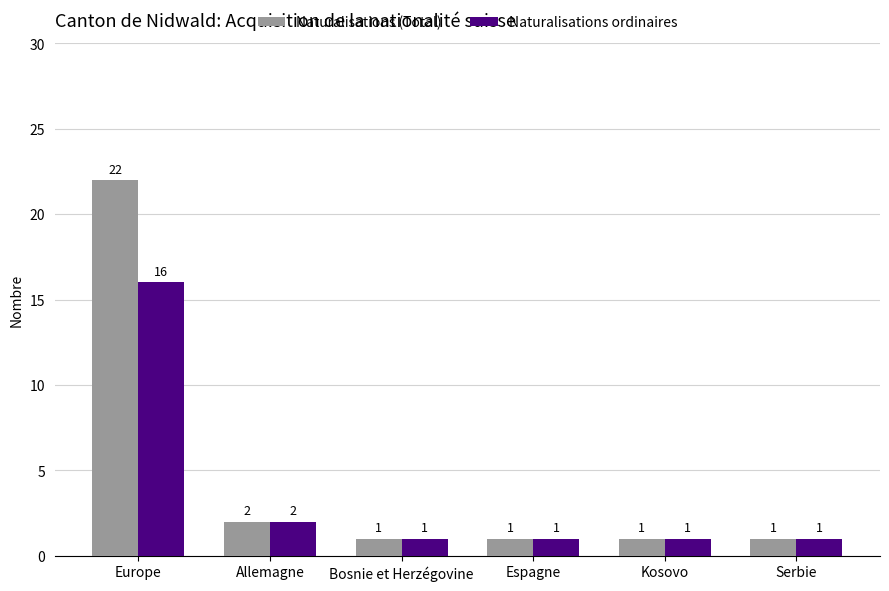

Reading right to left, extract all data points from this chart.

Naturalisations (Total): Serbie=1	Kosovo=1	Espagne=1	Bosnie et Herzégovine=1	Allemagne=2	Europe=22
Naturalisations ordinaires: Serbie=1	Kosovo=1	Espagne=1	Bosnie et Herzégovine=1	Allemagne=2	Europe=16